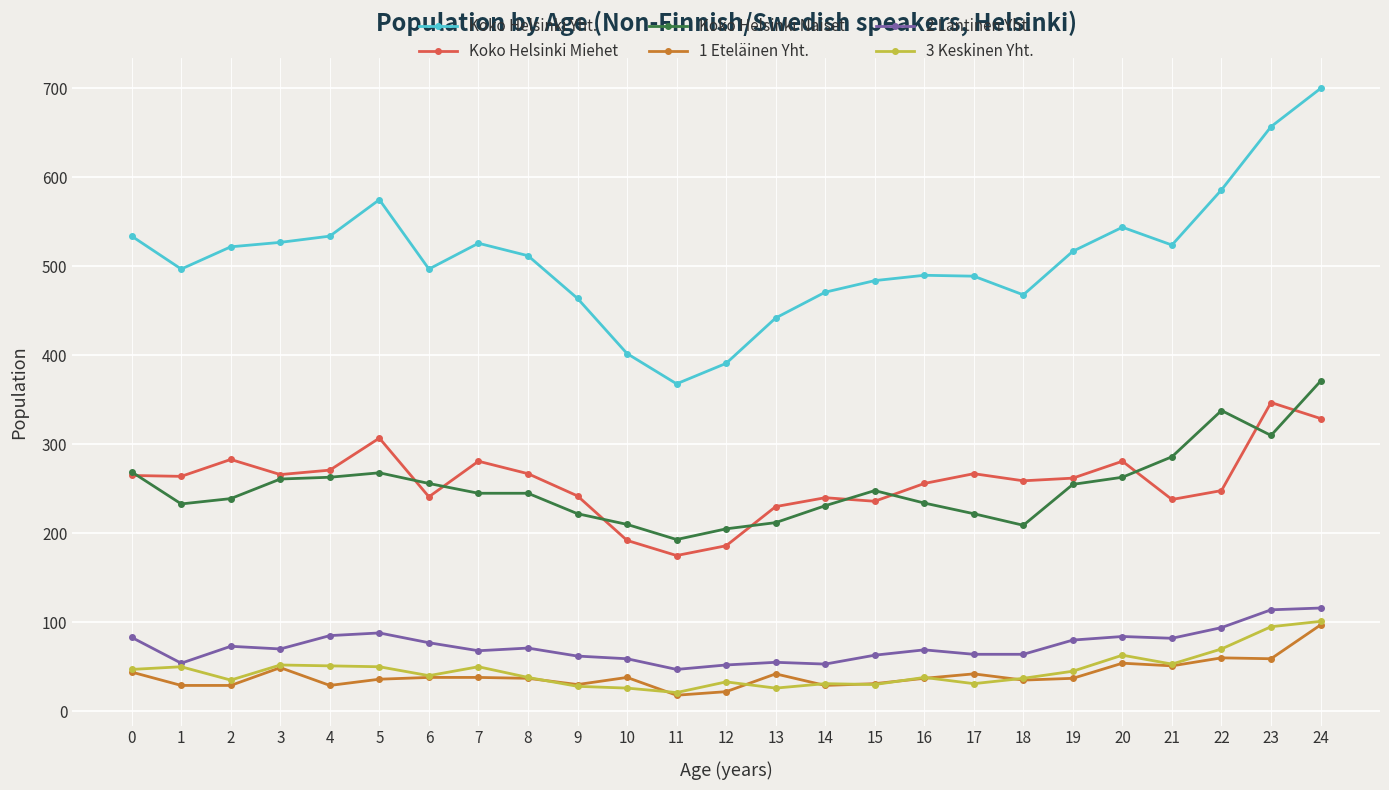

Does the chart display data point markers on the line(s)?

Yes